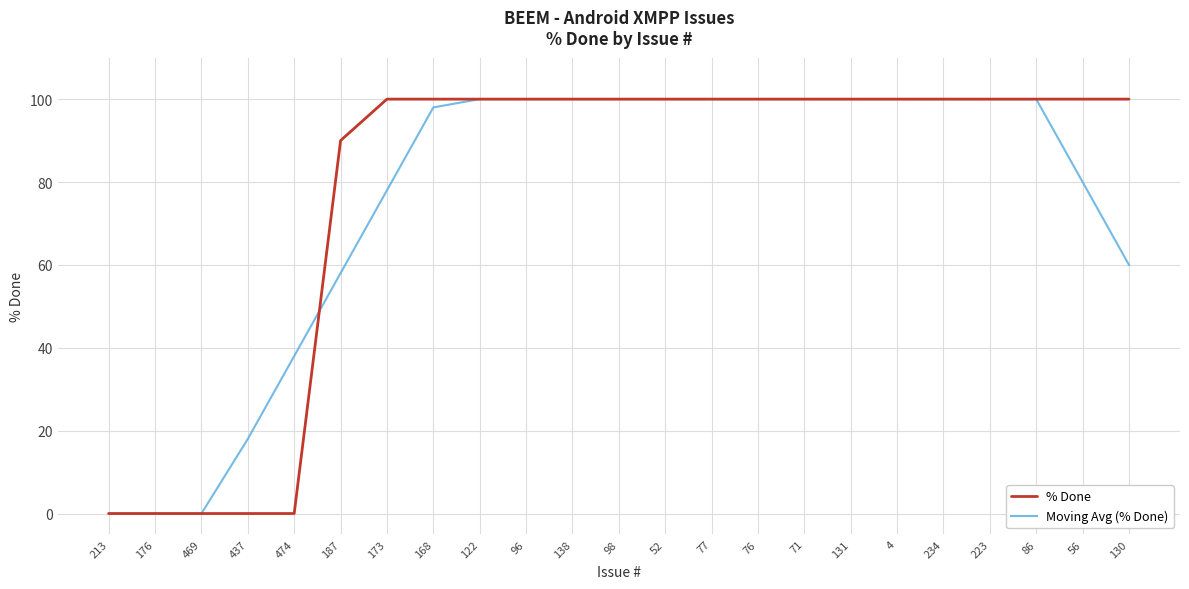

Between 173 and 122, which series saw the biggest shift?

Moving Avg (% Done)